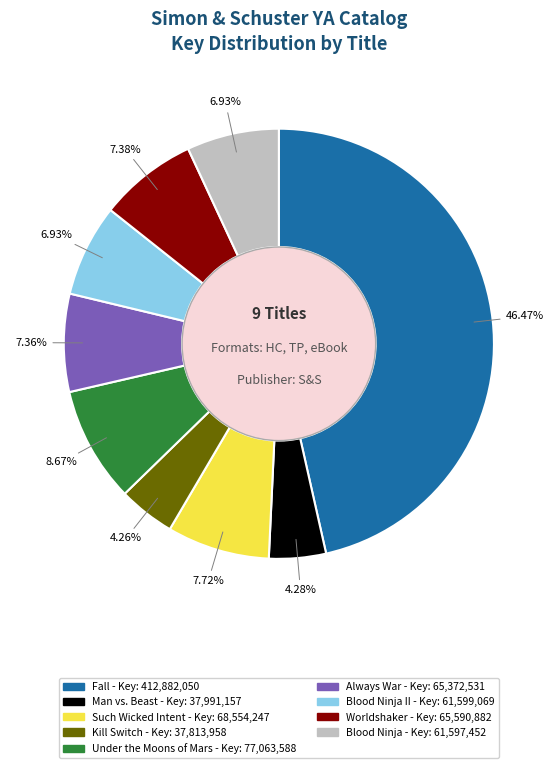

To the nearest percent, what is the average slice percentage?

11%